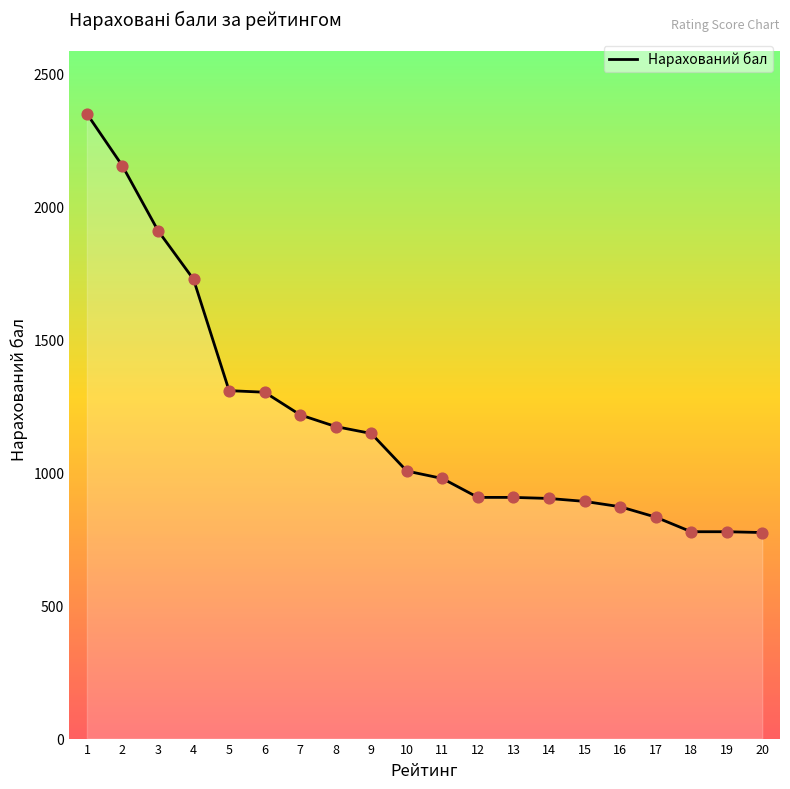

Which has a higher value, 13 or 19?

13